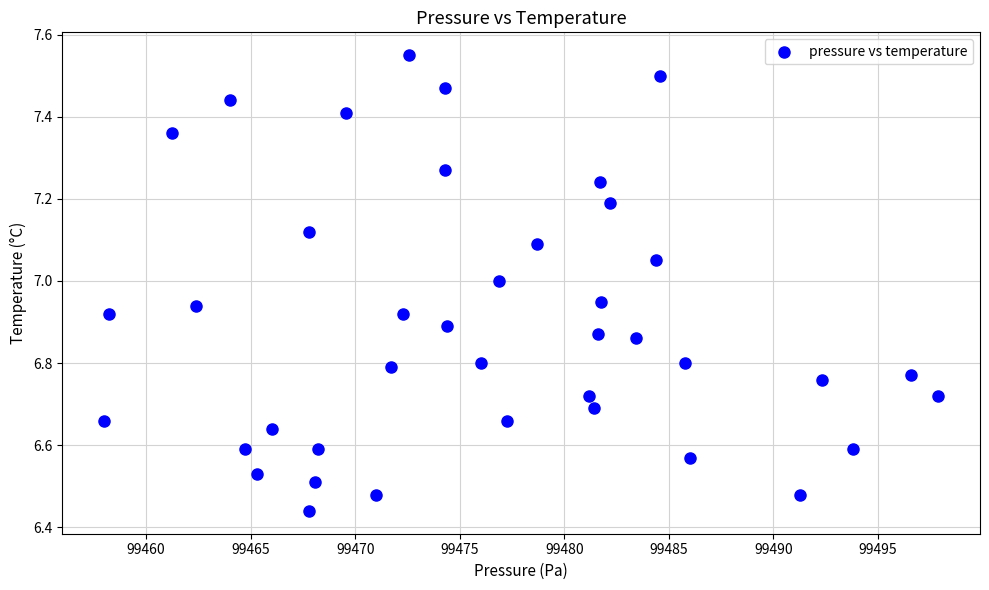

What is the range of X values (max minus min)?

39.9